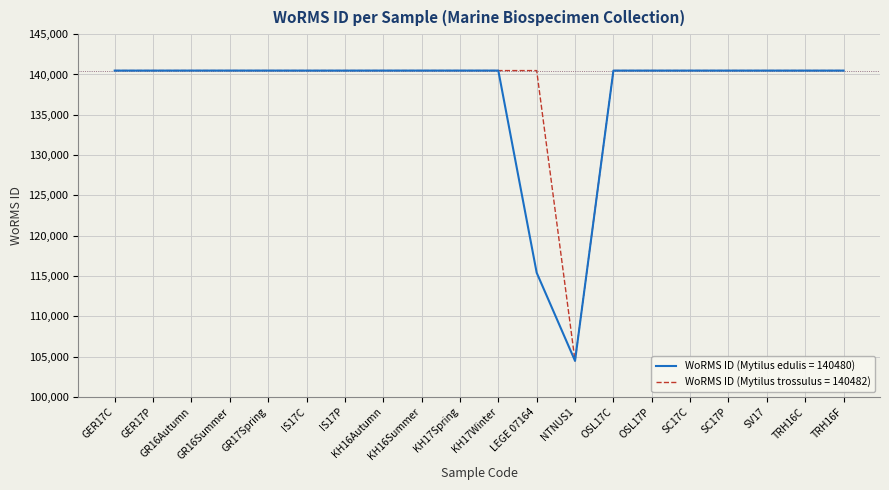

What is the total value across all series at SV17?

280962